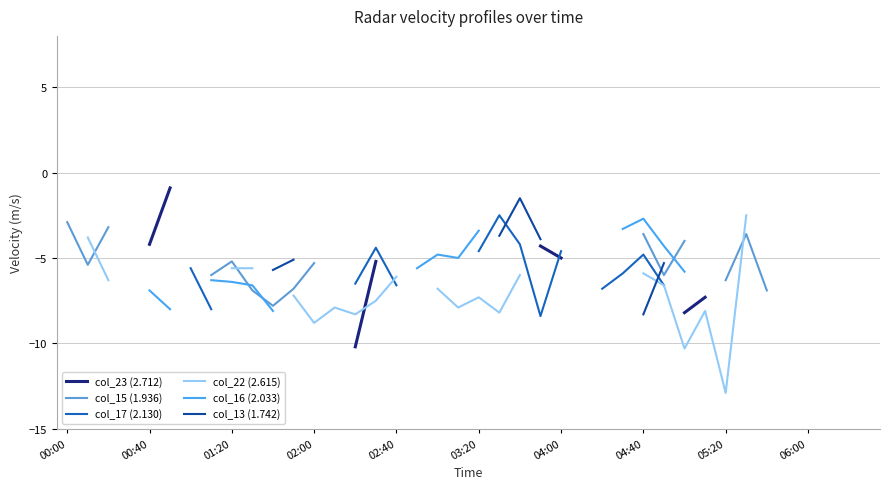

How many intersections are there between col_22 (2.615) and col_23 (2.712)?

1